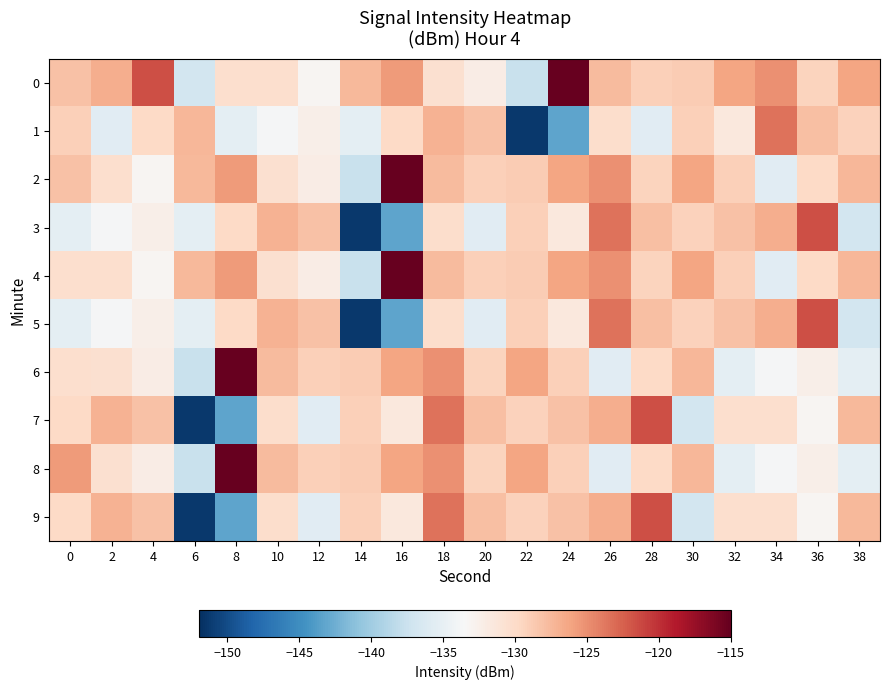

Reading left to right, what are all the values shown in this chart?

0: 0=-128.1	2=-126.7	4=-121.5	6=-136.9	8=-130.4	10=-130.3	12=-133.2	14=-127.5	16=-125.7	18=-130.6	20=-132.1	22=-137.6	24=-115.0	26=-127.7	28=-129.2	30=-128.9	32=-126.2	34=-125.1	36=-129.4	38=-126.2
1: 0=-129.0	2=-135.6	4=-129.8	6=-127.4	8=-135.3	10=-133.8	12=-132.4	14=-135.3	16=-129.8	18=-127.0	20=-128.1	22=-151.3	24=-143.3	26=-130.2	28=-135.6	30=-129.0	32=-131.5	34=-123.5	36=-127.9	38=-129.2
2: 0=-128.1	2=-130.3	4=-133.2	6=-127.5	8=-125.7	10=-130.6	12=-132.1	14=-137.6	16=-115.0	18=-127.7	20=-129.2	22=-128.9	24=-126.2	26=-125.1	28=-129.4	30=-126.2	32=-129.0	34=-135.6	36=-129.8	38=-127.4
3: 0=-135.3	2=-133.8	4=-132.4	6=-135.3	8=-129.8	10=-127.0	12=-128.1	14=-151.3	16=-143.3	18=-130.2	20=-135.6	22=-129.0	24=-131.5	26=-123.5	28=-127.9	30=-129.2	32=-128.1	34=-126.7	36=-121.5	38=-136.9
4: 0=-130.4	2=-130.3	4=-133.2	6=-127.5	8=-125.7	10=-130.6	12=-132.1	14=-137.6	16=-115.0	18=-127.7	20=-129.2	22=-128.9	24=-126.2	26=-125.1	28=-129.4	30=-126.2	32=-129.0	34=-135.6	36=-129.8	38=-127.4
5: 0=-135.3	2=-133.8	4=-132.4	6=-135.3	8=-129.8	10=-127.0	12=-128.1	14=-151.3	16=-143.3	18=-130.2	20=-135.6	22=-129.0	24=-131.5	26=-123.5	28=-127.9	30=-129.2	32=-128.1	34=-126.7	36=-121.5	38=-136.9
6: 0=-130.4	2=-130.6	4=-132.1	6=-137.6	8=-115.0	10=-127.7	12=-129.2	14=-128.9	16=-126.2	18=-125.1	20=-129.4	22=-126.2	24=-129.0	26=-135.6	28=-129.8	30=-127.4	32=-135.3	34=-133.8	36=-132.4	38=-135.3
7: 0=-129.8	2=-127.0	4=-128.1	6=-151.3	8=-143.3	10=-130.2	12=-135.6	14=-129.0	16=-131.5	18=-123.5	20=-127.9	22=-129.2	24=-128.1	26=-126.7	28=-121.5	30=-136.9	32=-130.4	34=-130.3	36=-133.2	38=-127.5
8: 0=-125.7	2=-130.6	4=-132.1	6=-137.6	8=-115.0	10=-127.7	12=-129.2	14=-128.9	16=-126.2	18=-125.1	20=-129.4	22=-126.2	24=-129.0	26=-135.6	28=-129.8	30=-127.4	32=-135.3	34=-133.8	36=-132.4	38=-135.3
9: 0=-129.8	2=-127.0	4=-128.1	6=-151.3	8=-143.3	10=-130.2	12=-135.6	14=-129.0	16=-131.5	18=-123.5	20=-127.9	22=-129.2	24=-128.1	26=-126.7	28=-121.5	30=-136.9	32=-130.4	34=-130.3	36=-133.2	38=-127.5